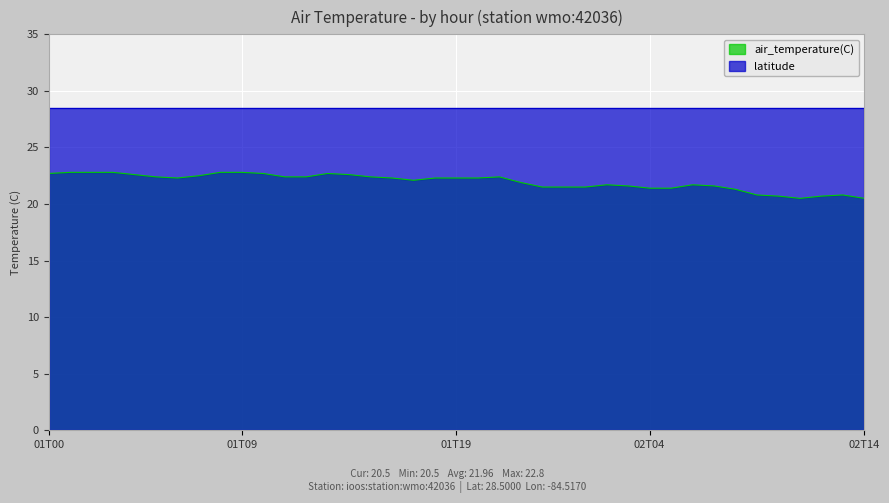

Approximately how many times larger is the value at 01T12 compared to 01T00?

1.0